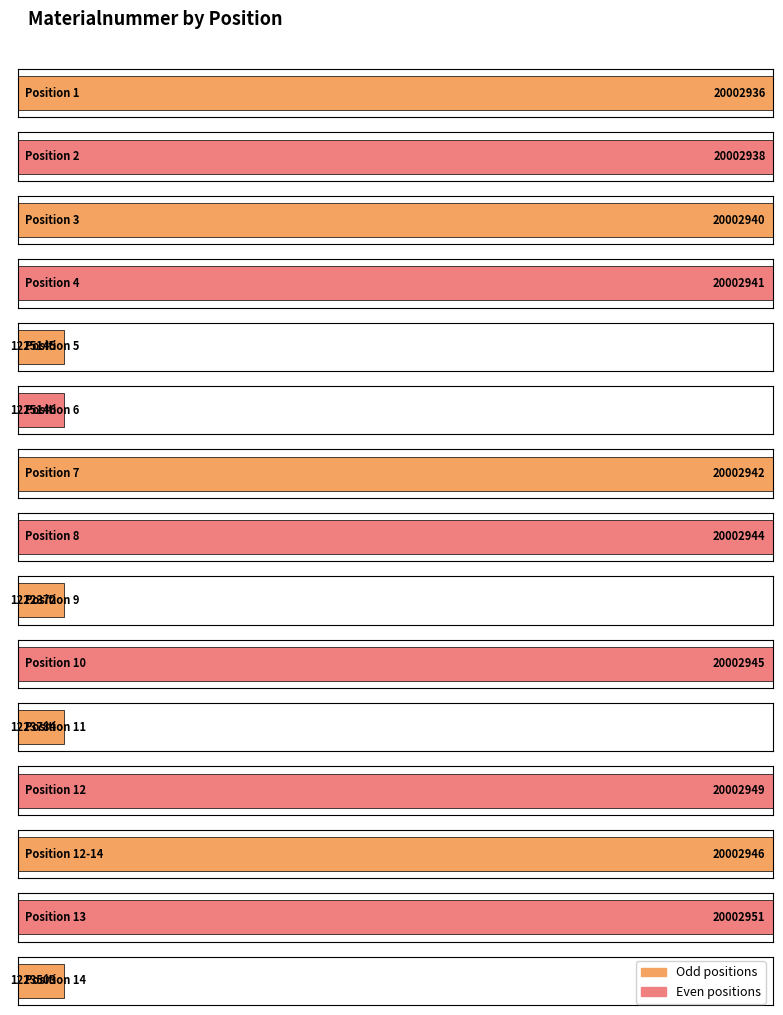

What is the change in value from 10 to 13?

+6